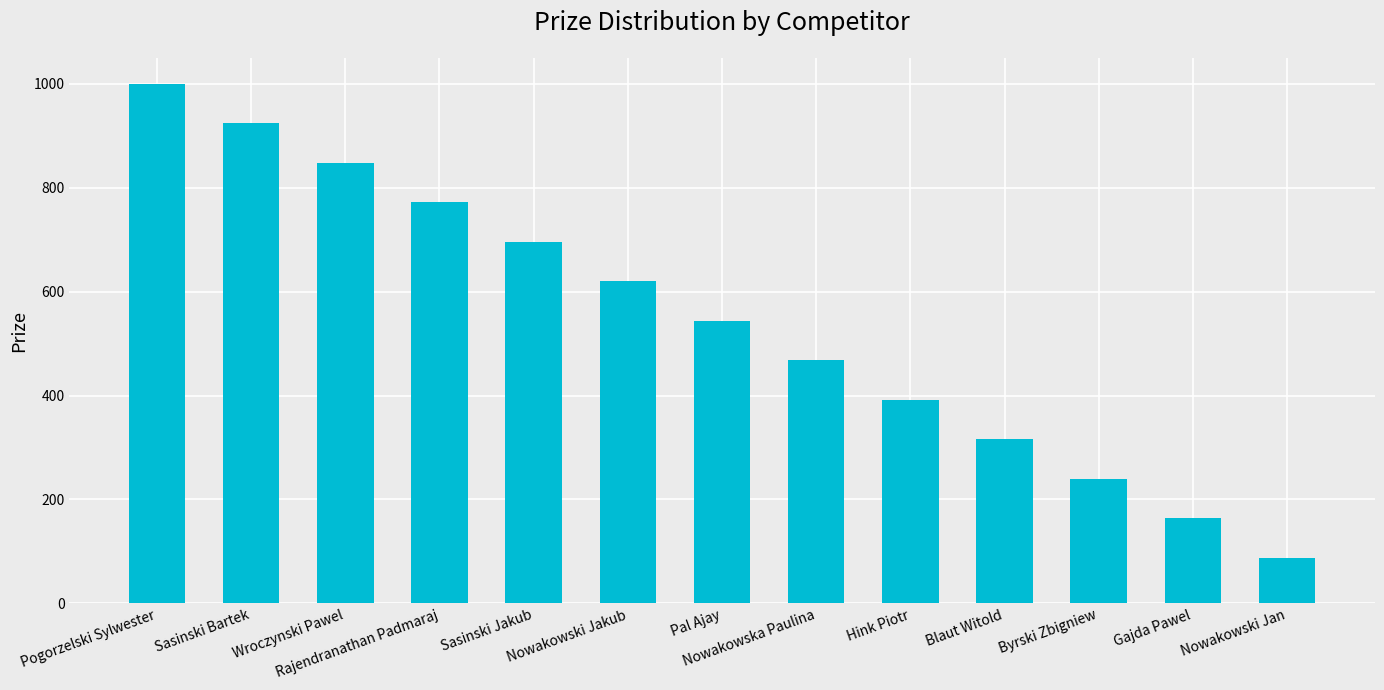

What is the ratio of the value at Gajda Pawel to the value at Blaut Witold?

0.5